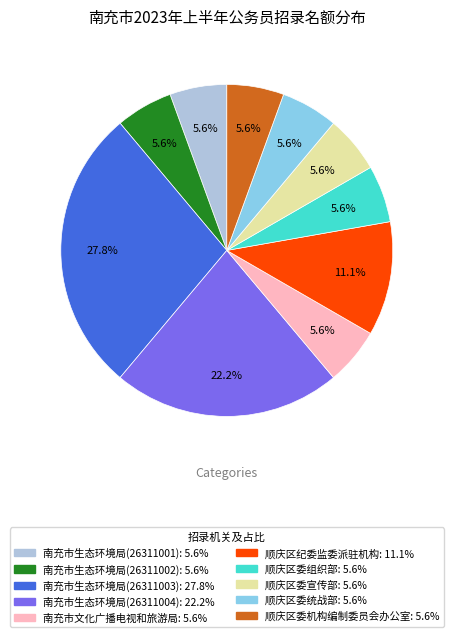

Between 南充市文化广播电视和旅游局 and 南充市生态环境局(26311004), which is larger?

南充市生态环境局(26311004)